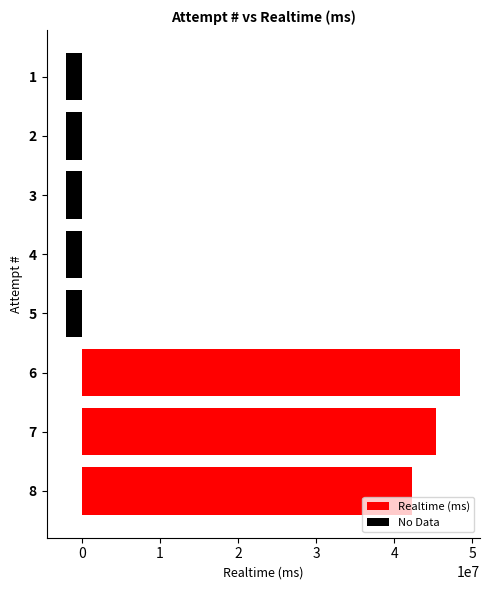

How many data points does each series have?

8